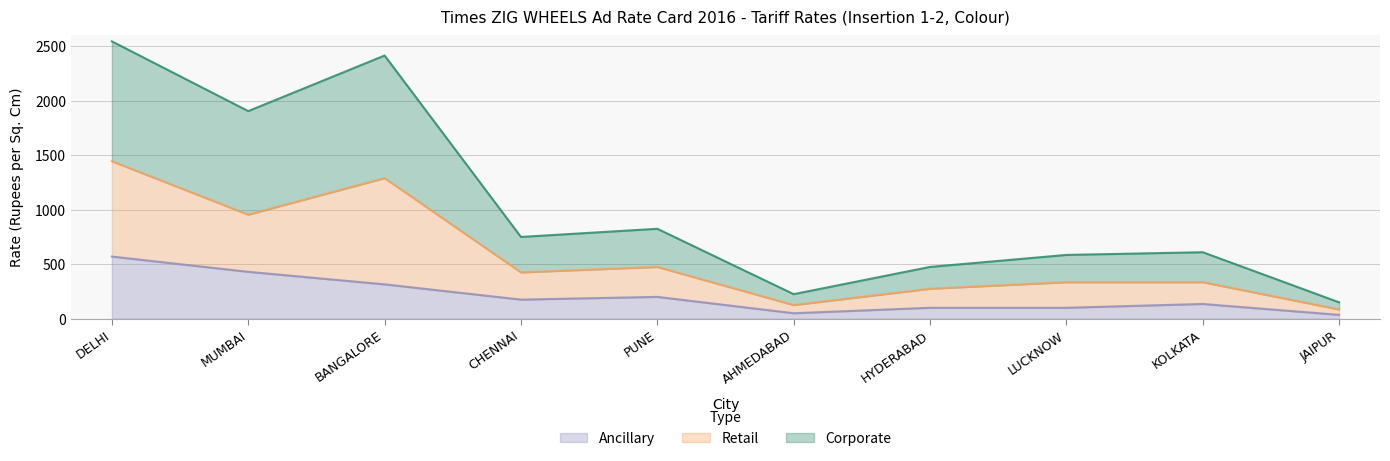

True or false: Retail and Ancillary cross at least once.

False